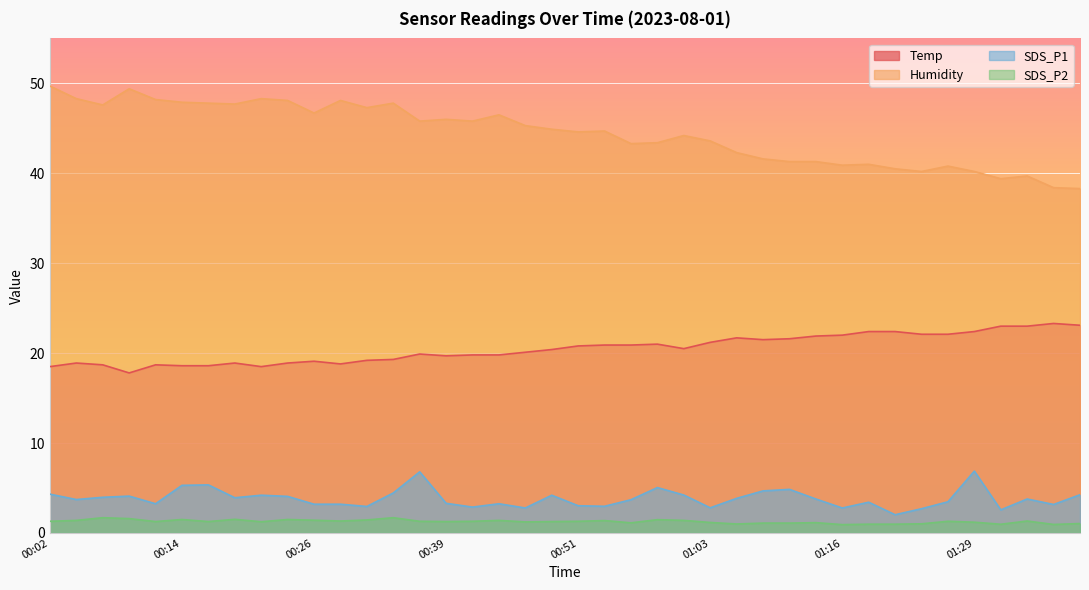

Reading left to right, list all the values displayed in this chart.

Temp: 00:02=18.5	00:04=18.9	00:07=18.7	00:09=17.8	00:12=18.7	00:14=18.6	00:17=18.6	00:19=18.9	00:21=18.5	00:24=18.9	00:26=19.1	00:29=18.8	00:31=19.2	00:34=19.3	00:36=19.9	00:39=19.7	00:41=19.8	00:44=19.8	00:46=20.1	00:49=20.4	00:51=20.8	00:54=20.9	00:56=20.9	00:58=21.0	01:01=20.5	01:03=21.2	01:06=21.7	01:09=21.5	01:11=21.6	01:14=21.9	01:16=22.0	01:19=22.4	01:21=22.4	01:24=22.1	01:26=22.1	01:29=22.4	01:31=23.0	01:34=23.0	01:36=23.3	01:39=23.1
Humidity: 00:02=49.7	00:04=48.3	00:07=47.6	00:09=49.4	00:12=48.2	00:14=47.9	00:17=47.8	00:19=47.7	00:21=48.3	00:24=48.1	00:26=46.7	00:29=48.1	00:31=47.3	00:34=47.8	00:36=45.8	00:39=46.0	00:41=45.8	00:44=46.5	00:46=45.3	00:49=44.9	00:51=44.6	00:54=44.7	00:56=43.3	00:58=43.4	01:01=44.2	01:03=43.6	01:06=42.3	01:09=41.6	01:11=41.3	01:14=41.3	01:16=40.9	01:19=41.0	01:21=40.5	01:24=40.2	01:26=40.8	01:29=40.2	01:31=39.4	01:34=39.7	01:36=38.4	01:39=38.3
SDS_P1: 00:02=4.3	00:04=3.7	00:07=4.0	00:09=4.1	00:12=3.2	00:14=5.3	00:17=5.3	00:19=3.9	00:21=4.2	00:24=4.1	00:26=3.2	00:29=3.2	00:31=3.0	00:34=4.5	00:36=6.8	00:39=3.3	00:41=2.9	00:44=3.2	00:46=2.8	00:49=4.2	00:51=3.0	00:54=3.0	00:56=3.7	00:58=5.0	01:01=4.2	01:03=2.8	01:06=3.9	01:09=4.7	01:11=4.8	01:14=3.8	01:16=2.8	01:19=3.4	01:21=2.0	01:24=2.7	01:26=3.5	01:29=6.9	01:31=2.6	01:34=3.8	01:36=3.2	01:39=4.2
SDS_P2: 00:02=1.3	00:04=1.4	00:07=1.7	00:09=1.6	00:12=1.3	00:14=1.5	00:17=1.3	00:19=1.5	00:21=1.2	00:24=1.5	00:26=1.4	00:29=1.3	00:31=1.4	00:34=1.7	00:36=1.3	00:39=1.3	00:41=1.3	00:44=1.4	00:46=1.2	00:49=1.3	00:51=1.3	00:54=1.4	00:56=1.1	00:58=1.5	01:01=1.4	01:03=1.2	01:06=1.0	01:09=1.1	01:11=1.1	01:14=1.1	01:16=0.9	01:19=1.0	01:21=1.0	01:24=1.0	01:26=1.3	01:29=1.2	01:31=1.0	01:34=1.3	01:36=0.9	01:39=1.1